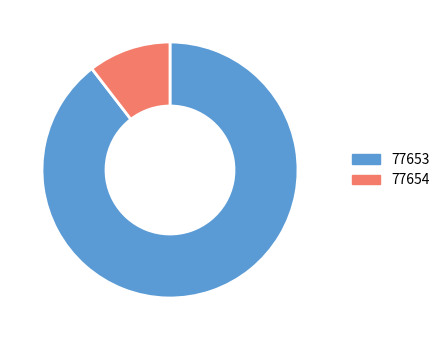

True or false: 77654 accounts for 2% of the total.

False